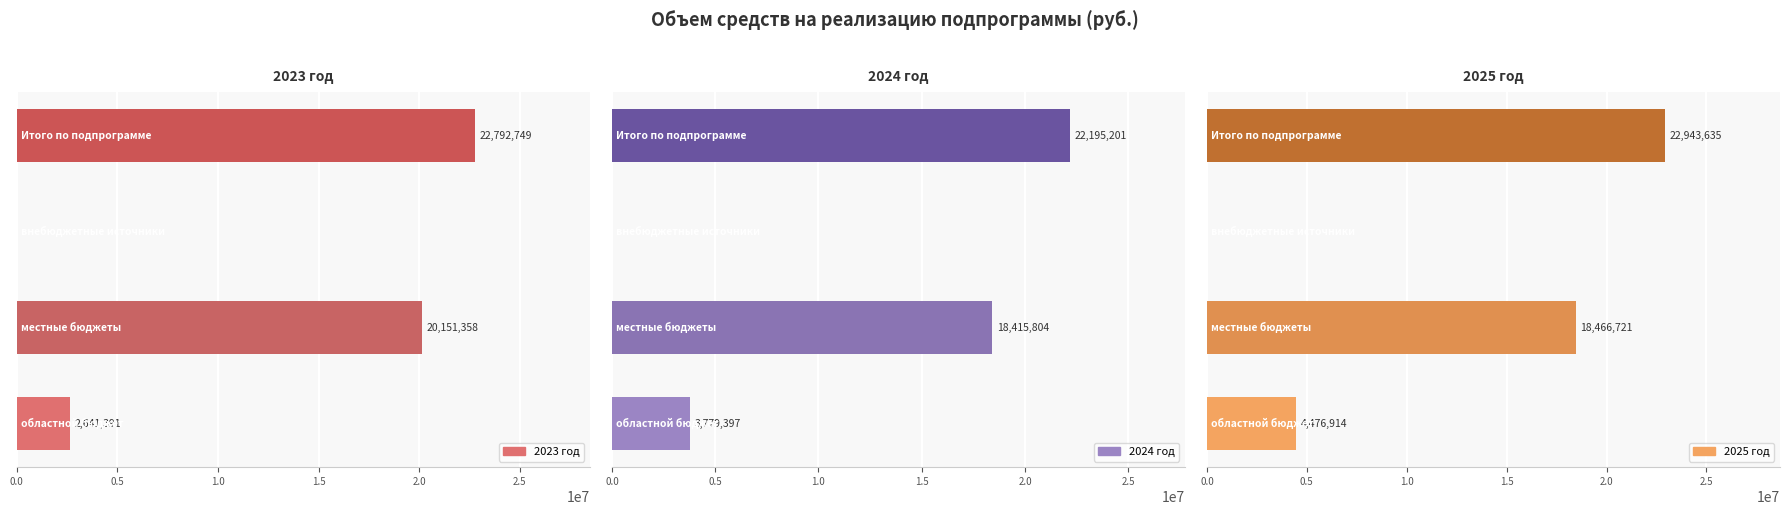

What are all the series names shown in the legend?

2023 год, 2024 год, 2025 год